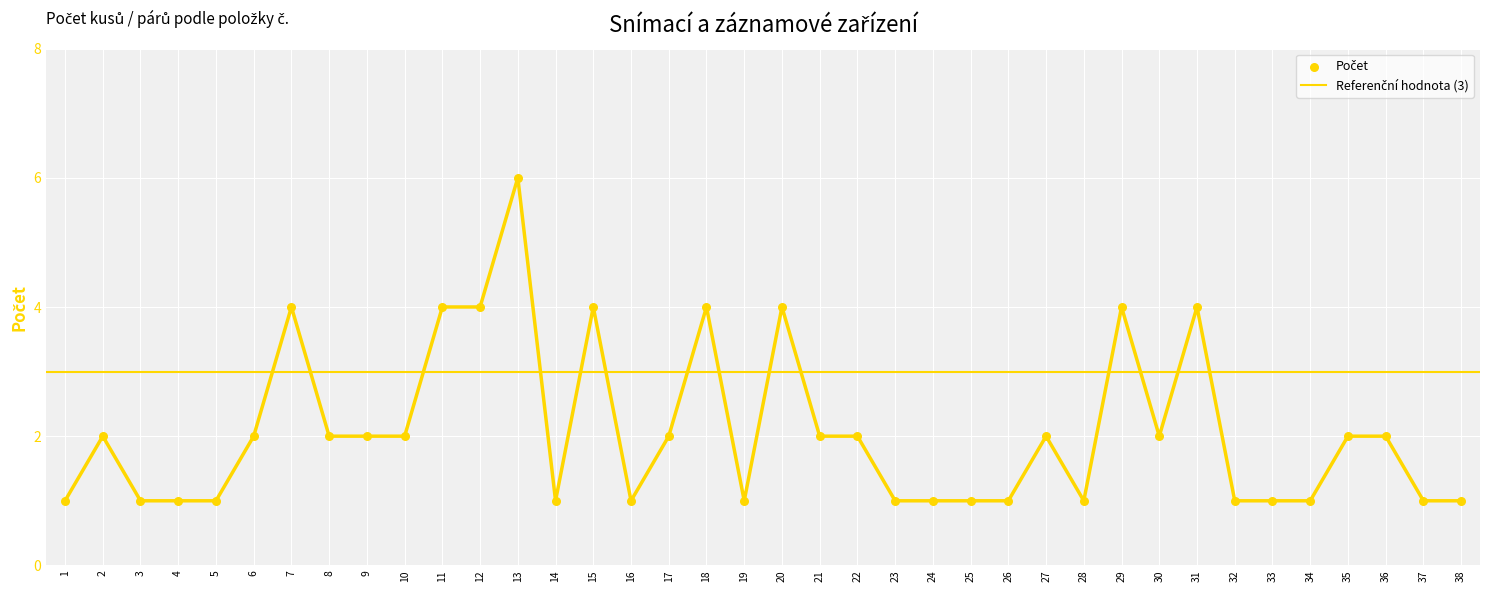

What is the ratio of the value at 8 to the value at 25?

2.0